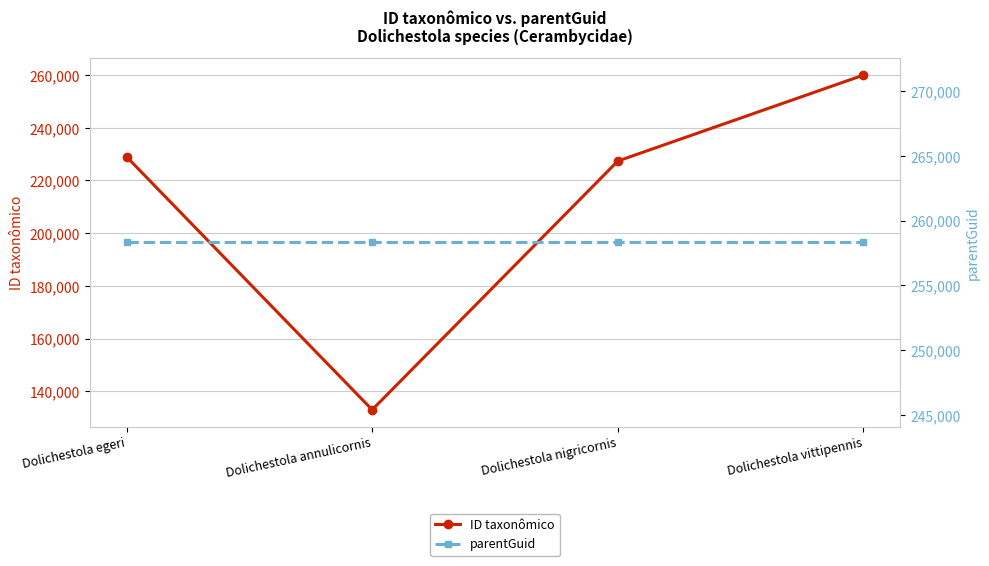

At Dolichestola annulicornis, list the series in order from largest to smallest.

parentGuid, ID taxonômico